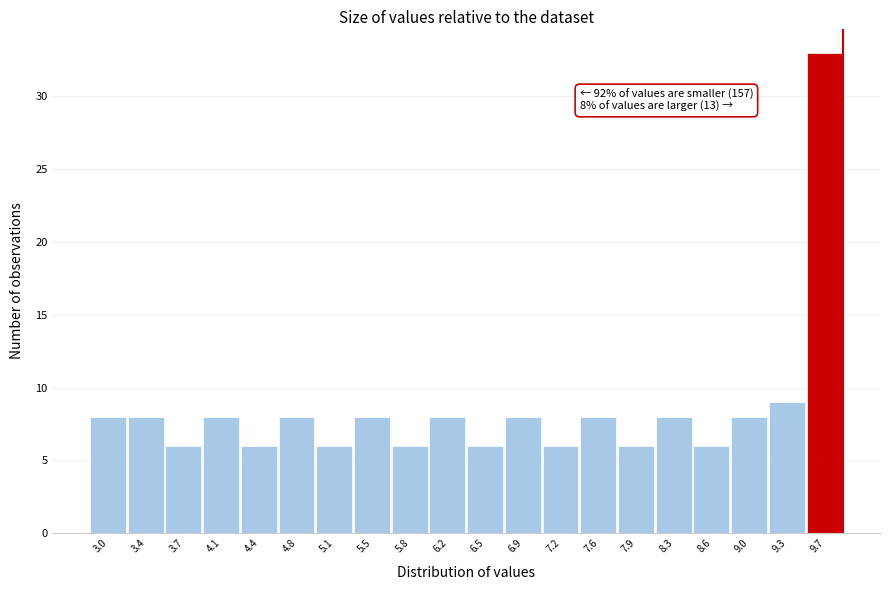

Reading left to right, transcribe all the data shown in this chart.

3.0=8	3.4=8	3.7=6	4.1=8	4.4=6	4.8=8	5.1=6	5.5=8	5.8=6	6.2=8	6.5=6	6.9=8	7.2=6	7.6=8	7.9=6	8.3=8	8.6=6	9.0=8	9.3=9	9.7=33